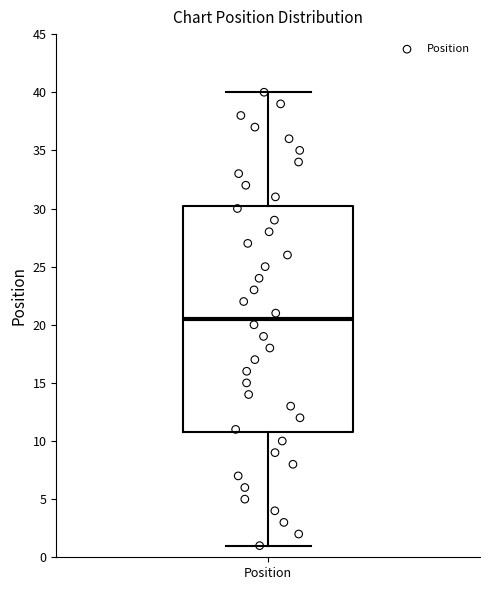

Read this box plot against the y-axis: the position of the median line, the range covered by the box, and the ends of both whiskers. The values are not printed on the chart, so give them approximately, as read against the axis.

median 20.5, box 11.0 to 30.5, whiskers 1.0 to 40.0